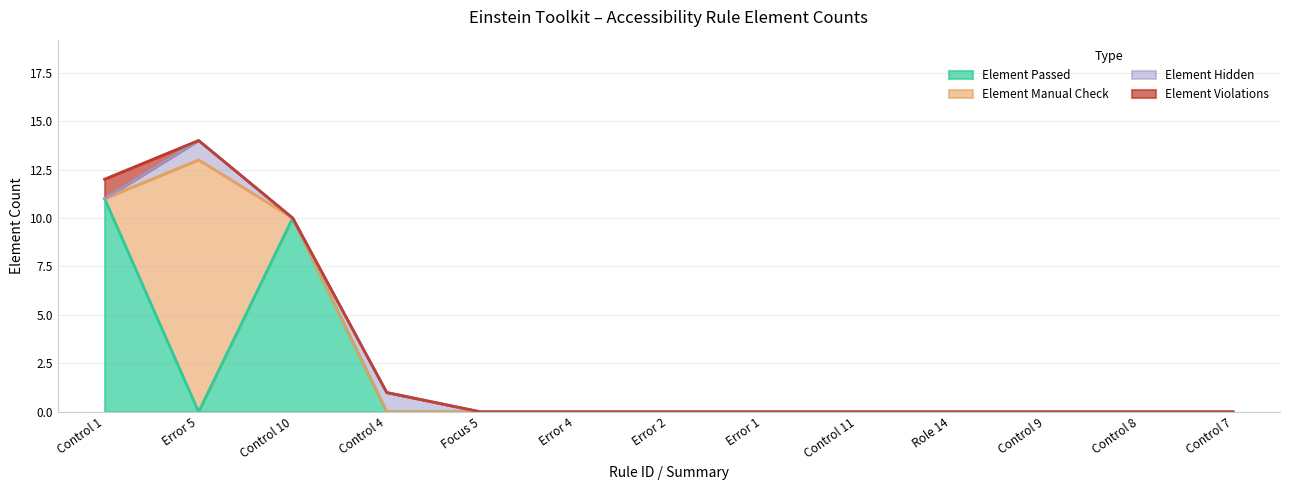

What are all the series names shown in the legend?

Element Passed, Element Manual Check, Element Hidden, Element Violations